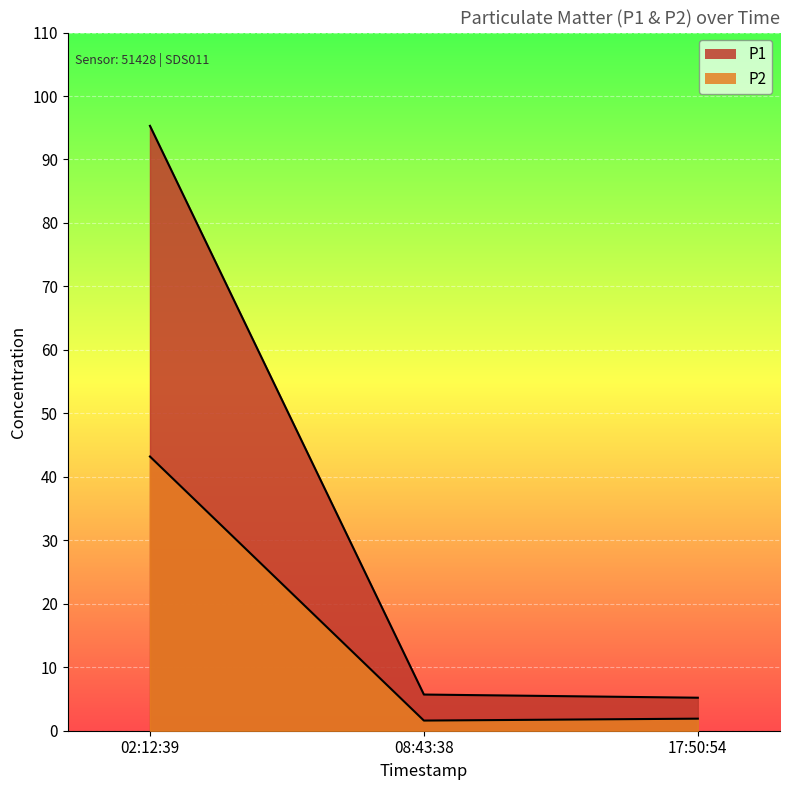

At how many categories does at least one series exceed 89?

1